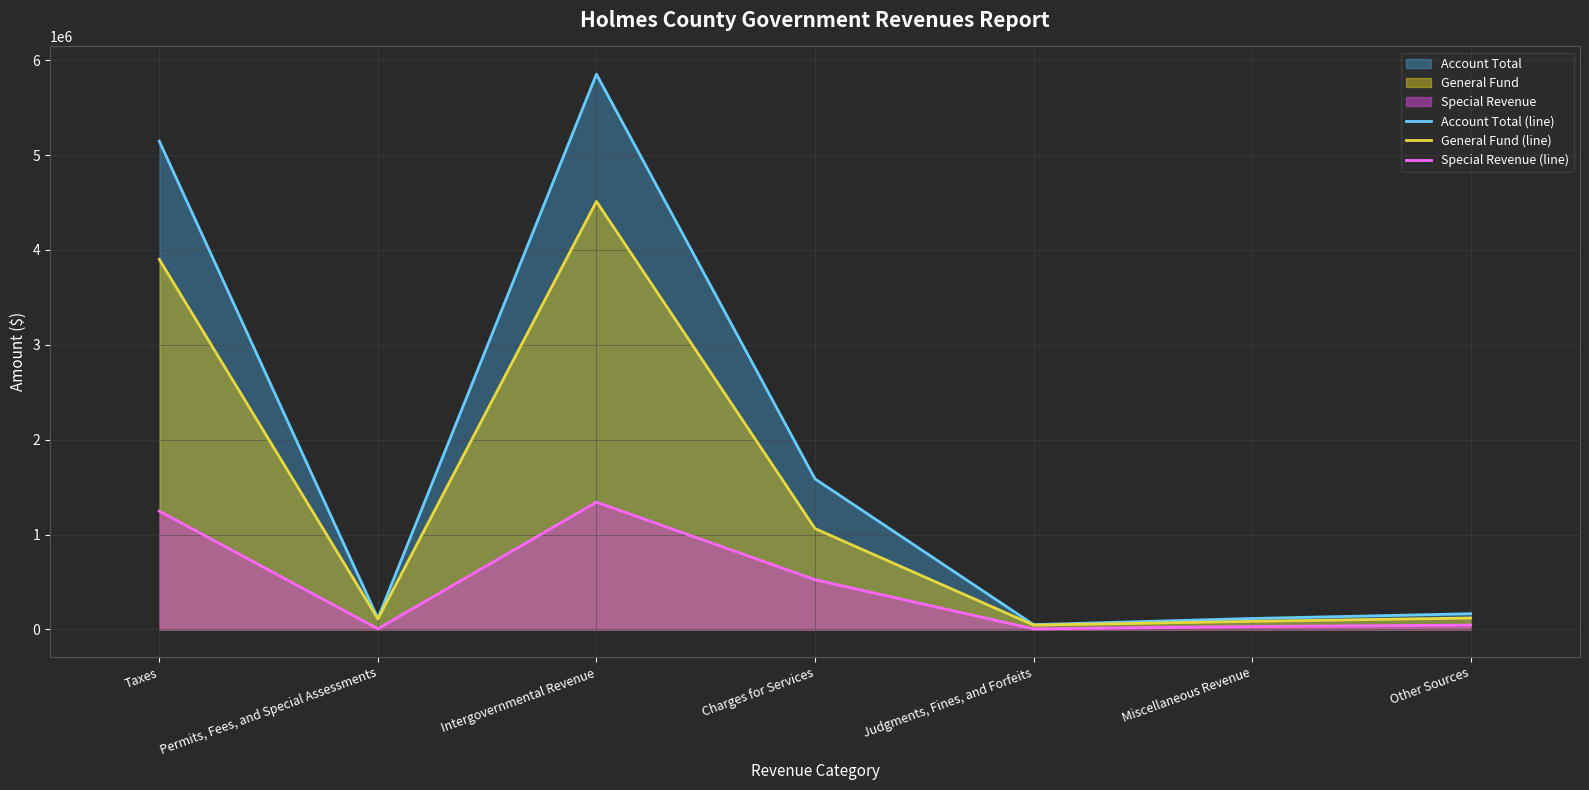

How many lines are shown in the chart?

3